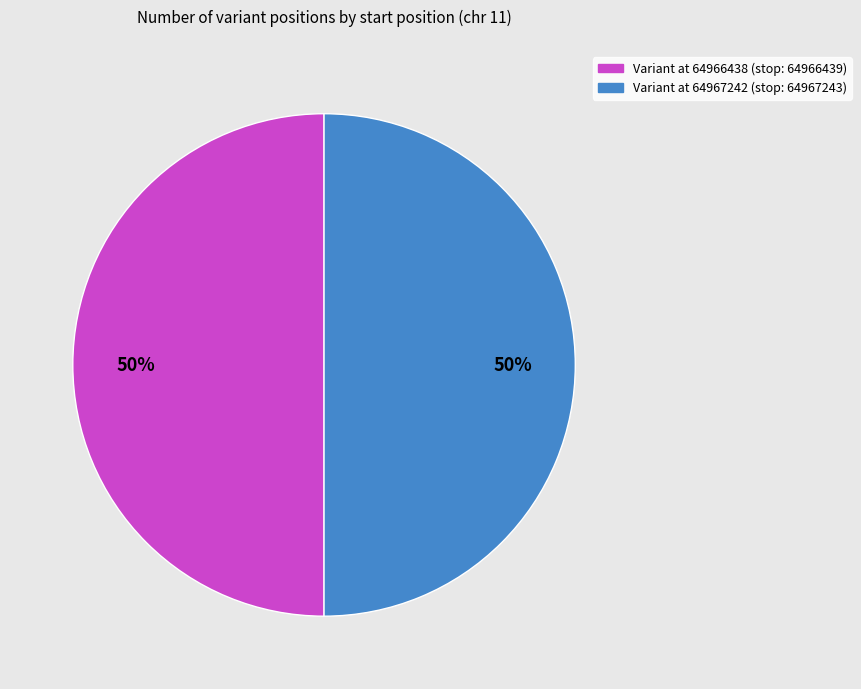

How many segments does this pie chart have?

2